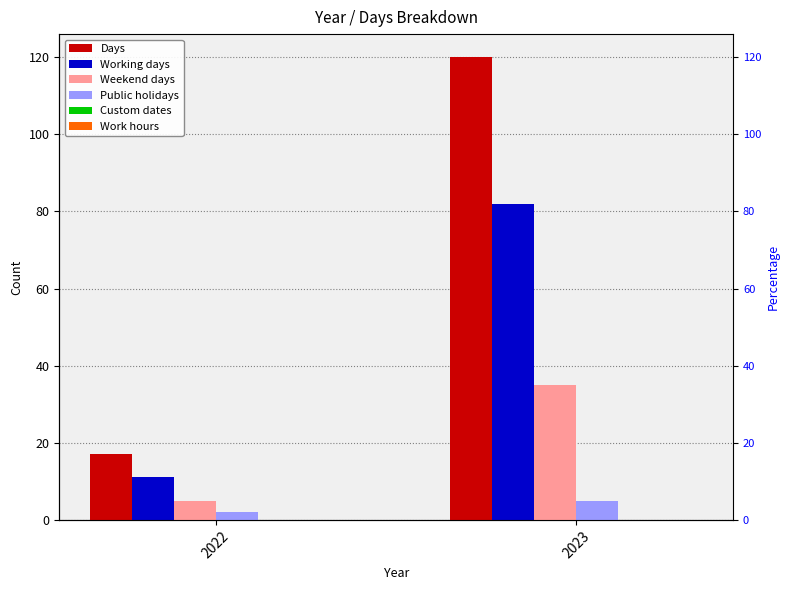

What is the difference between the Working days values at 2022 and 2023?

71